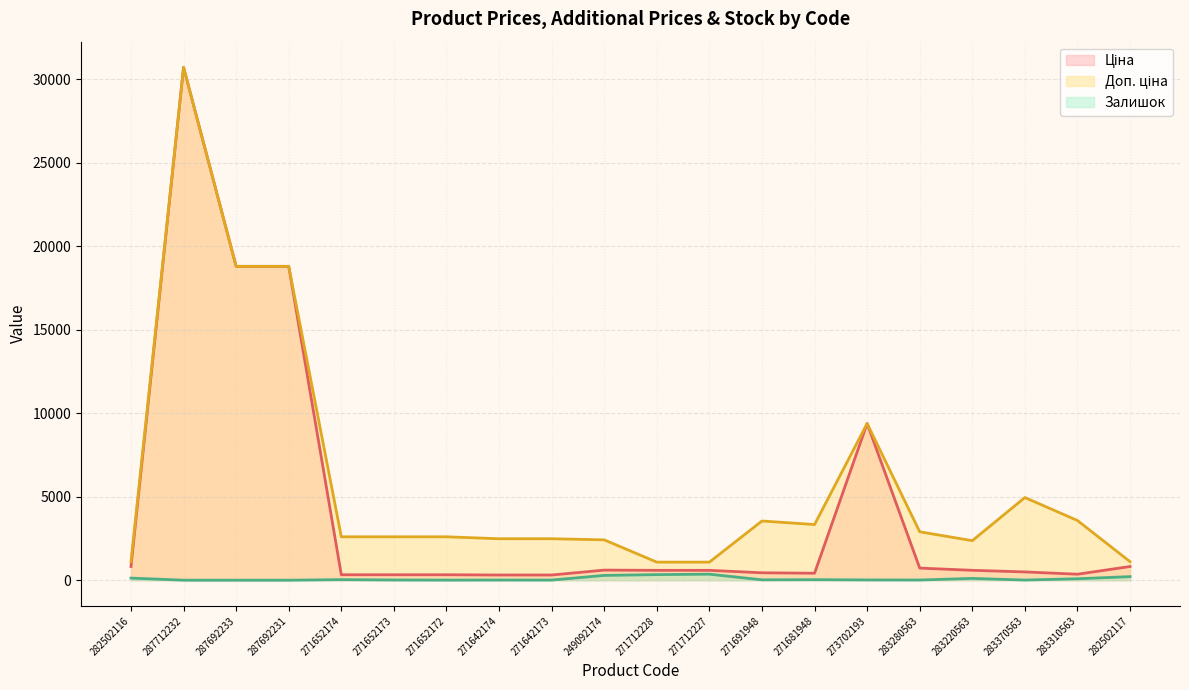

How many data points in Ціна are less than 589?

9